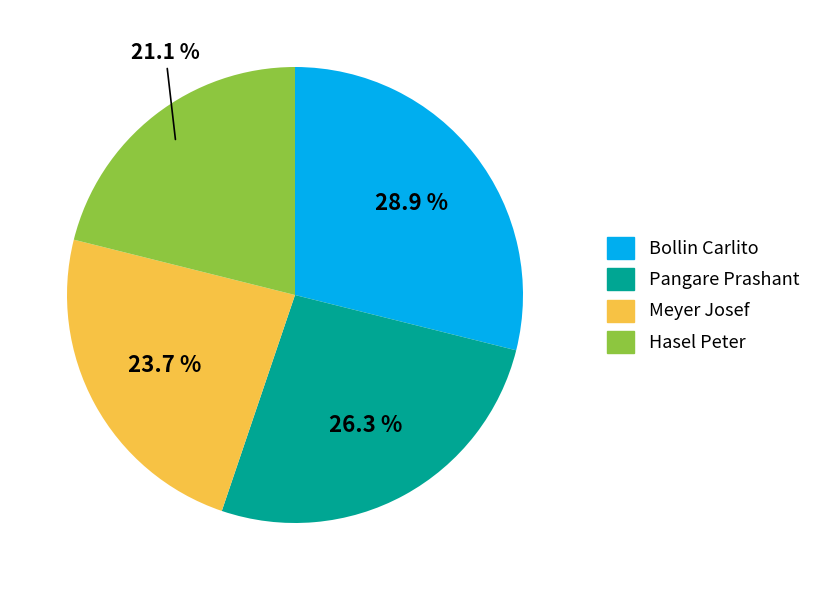

Is there any slice that represents more than half of the pie?

No